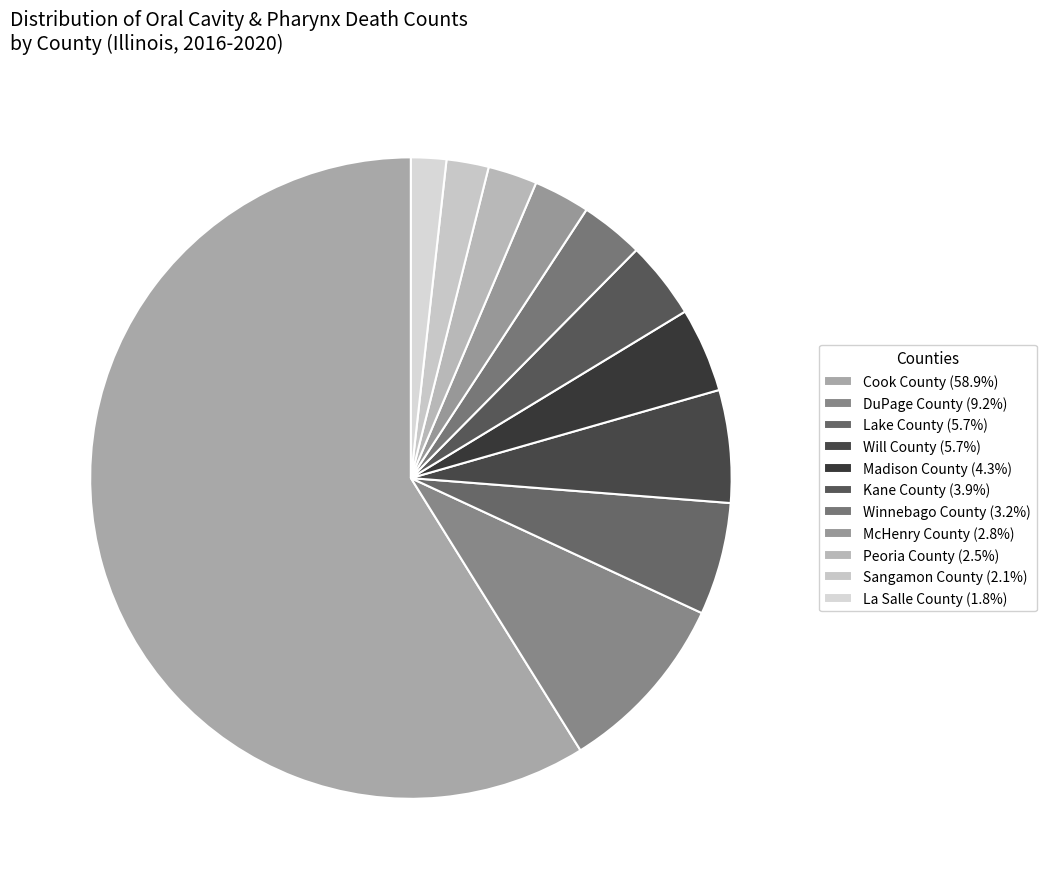

To the nearest percent, what portion does Peoria County represent?

2%